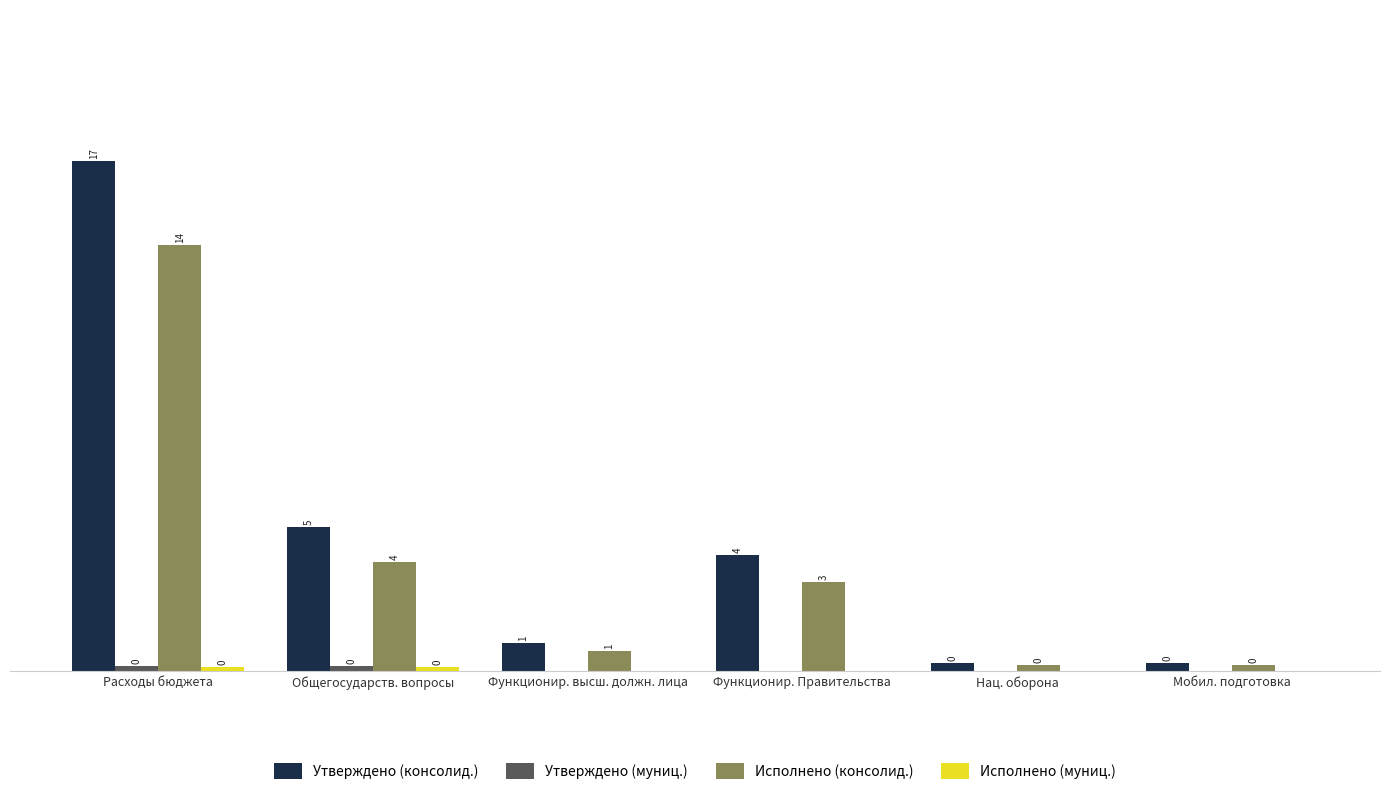

What is the difference between the maximum and minimum values in the Исполнено (муниц.) series?

131200.0